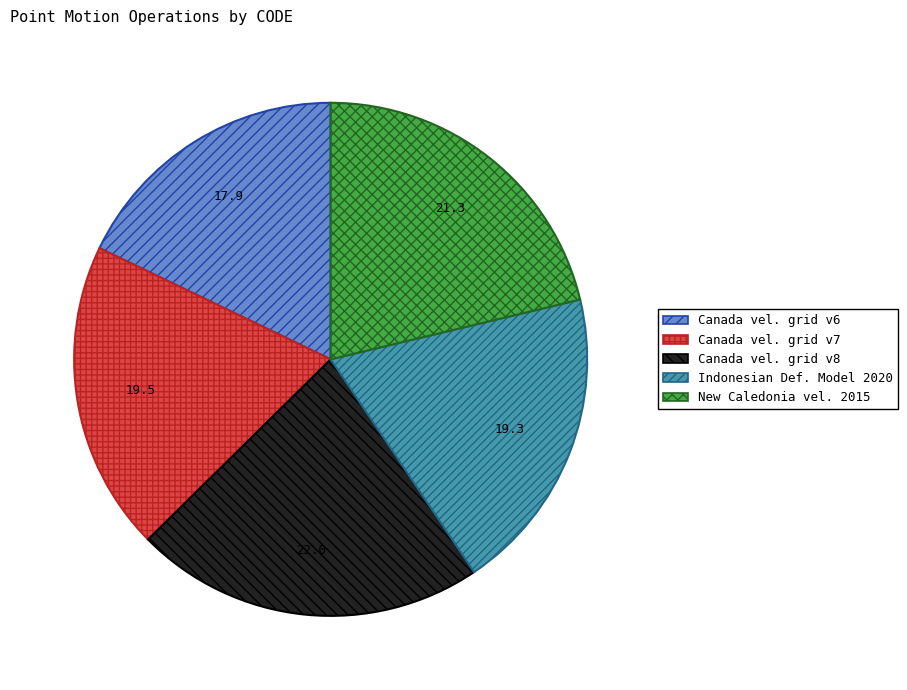

Is there a majority slice in this chart?

No